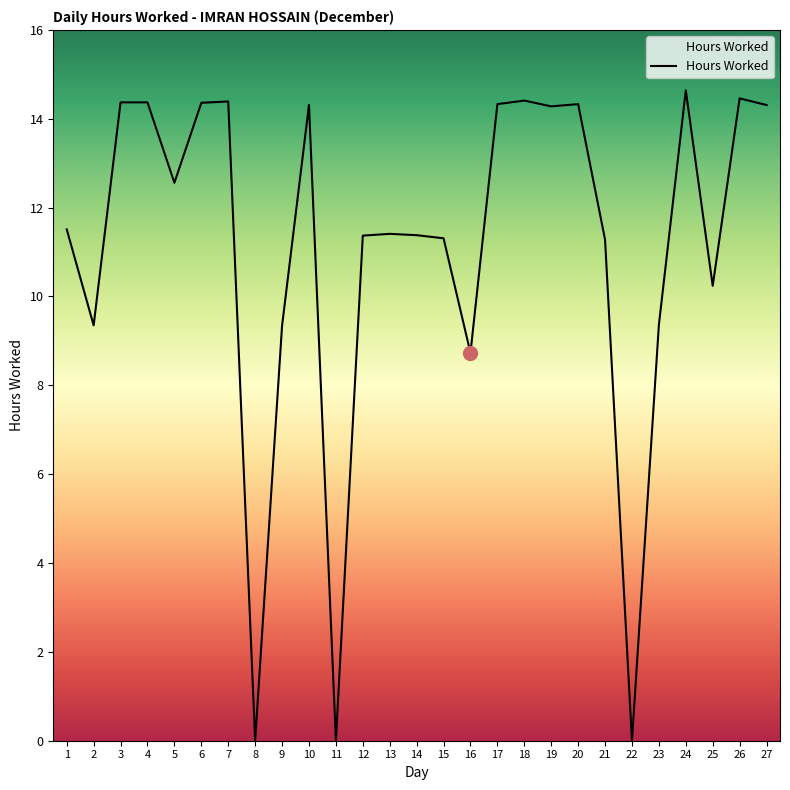

What is the difference between the maximum and minimum values?

14.6